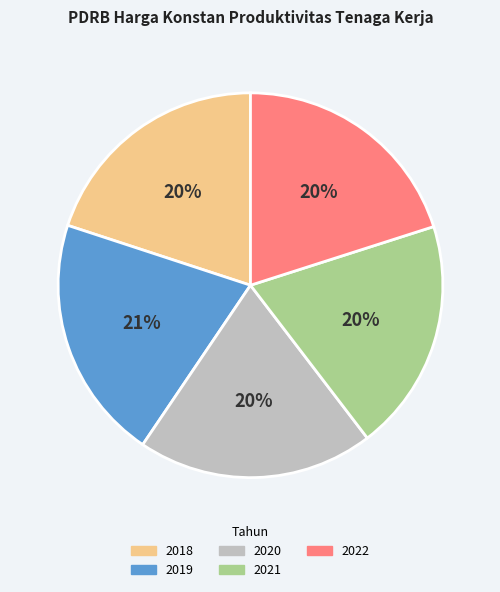

How many slices are in this pie chart?

5